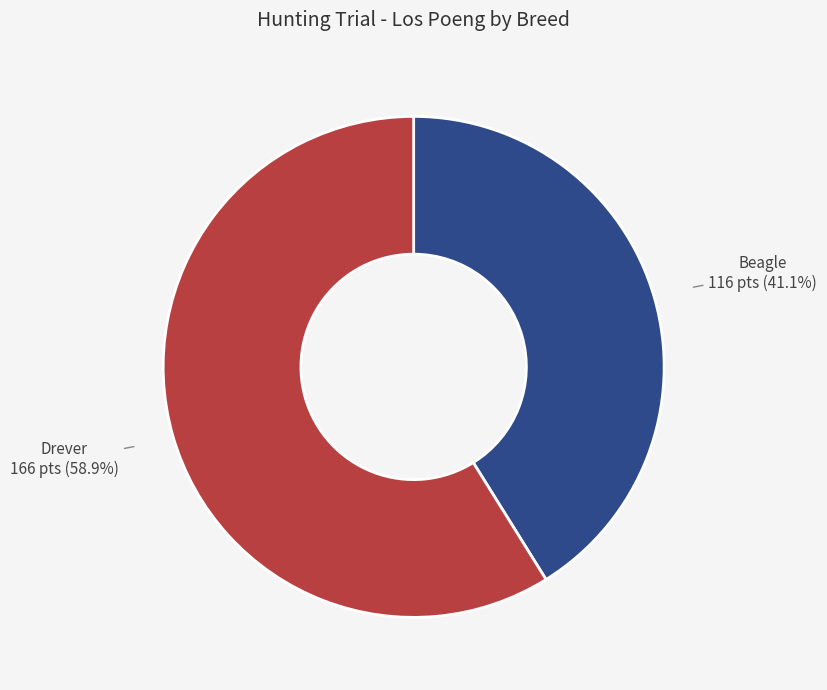

Is there a majority slice in this chart?

Yes